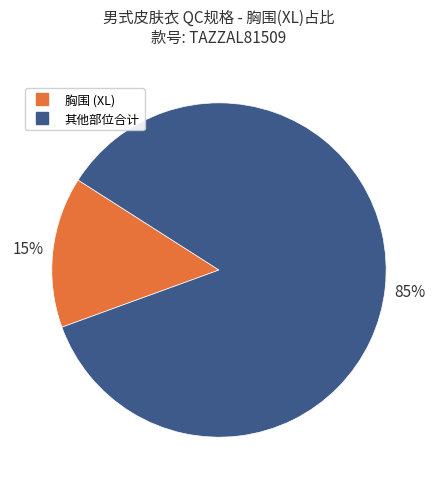

Does any single category account for the majority?

Yes